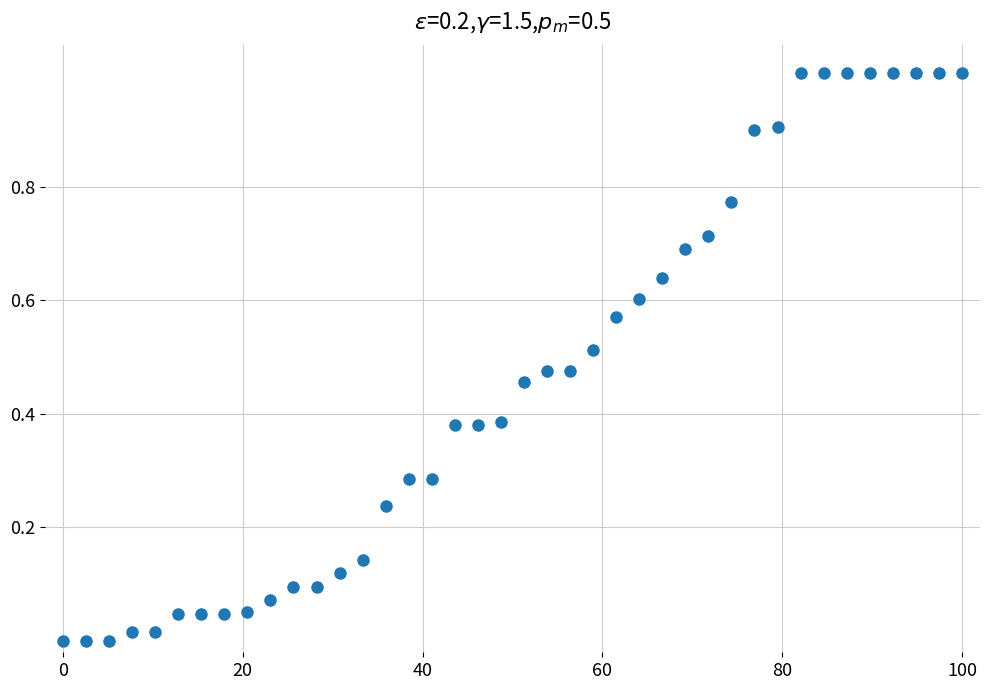

What is the range of X values (max minus min)?

100.0